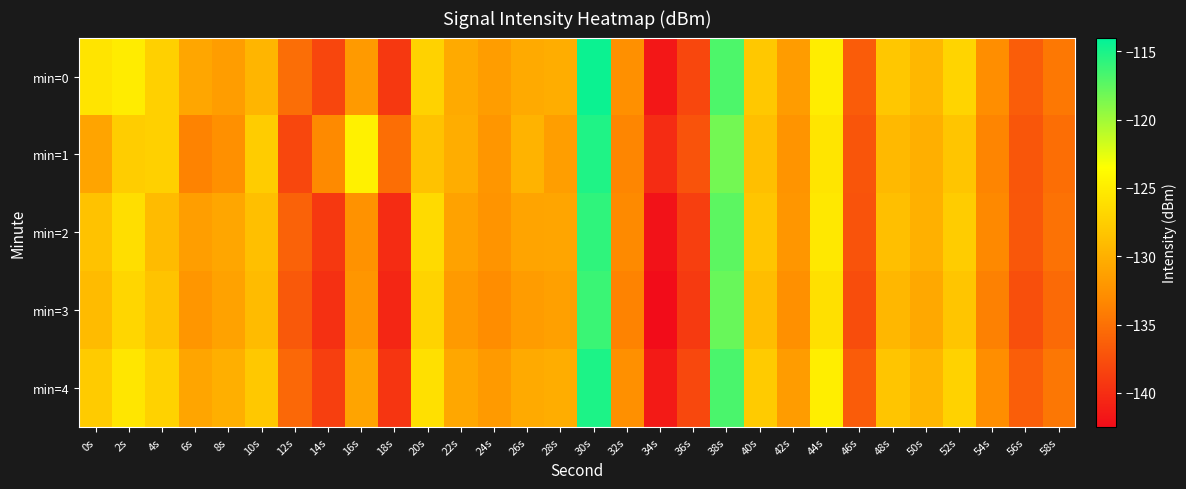

At which category is the sum across all series the highest?

30s